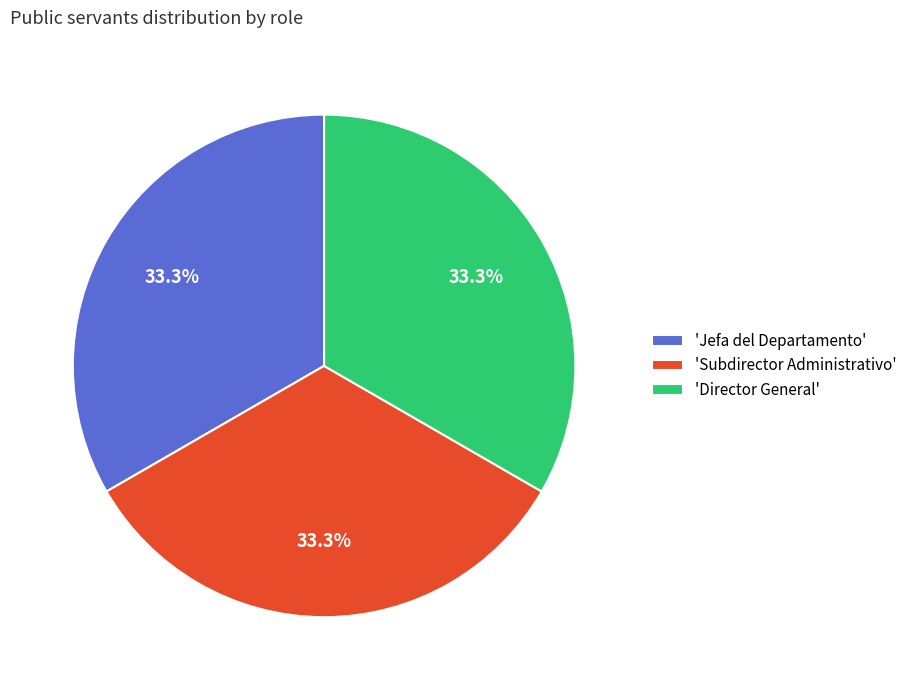

Is 'Jefa del Departamento' the majority of the pie?

No